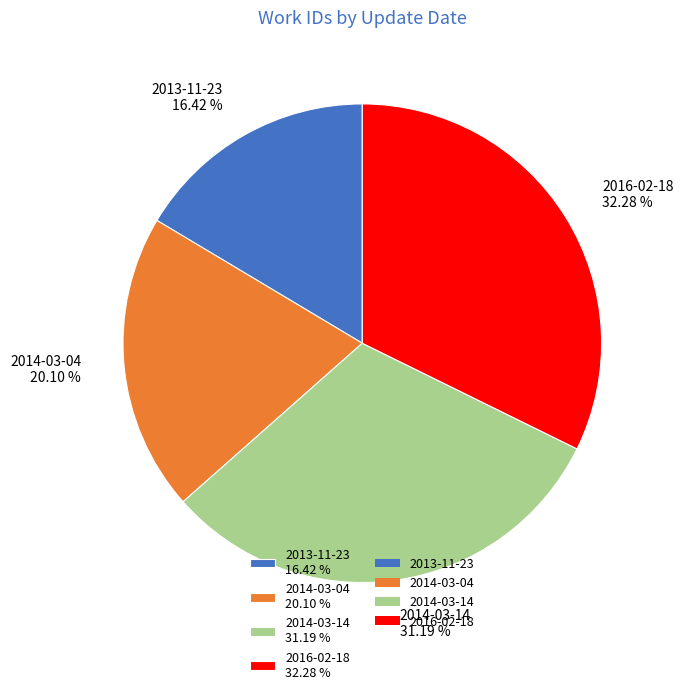

Is there any slice that represents more than half of the pie?

No